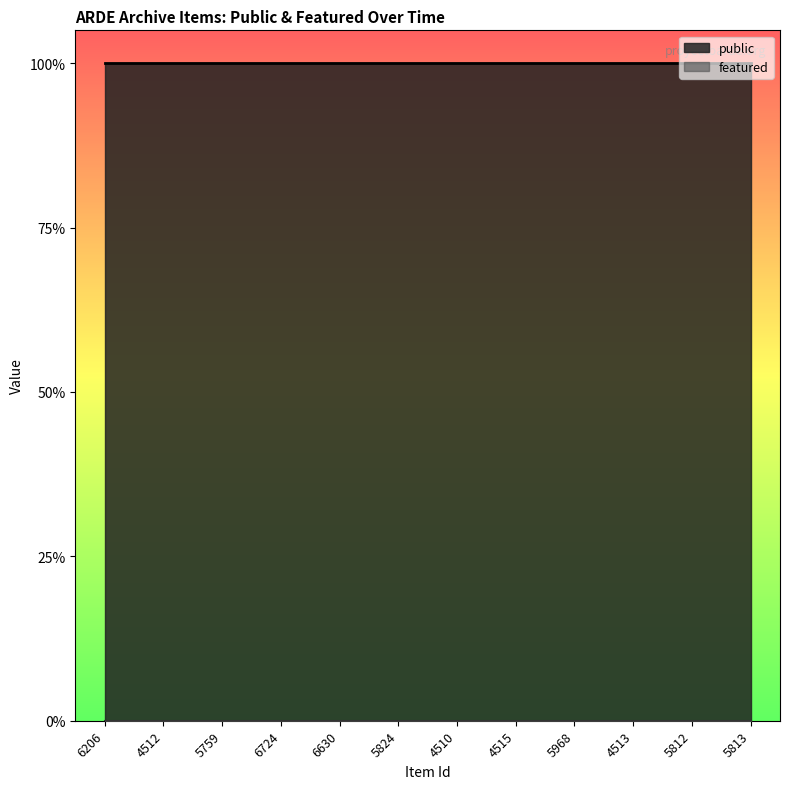

Which has a higher value, 5812 or 5813?

5812